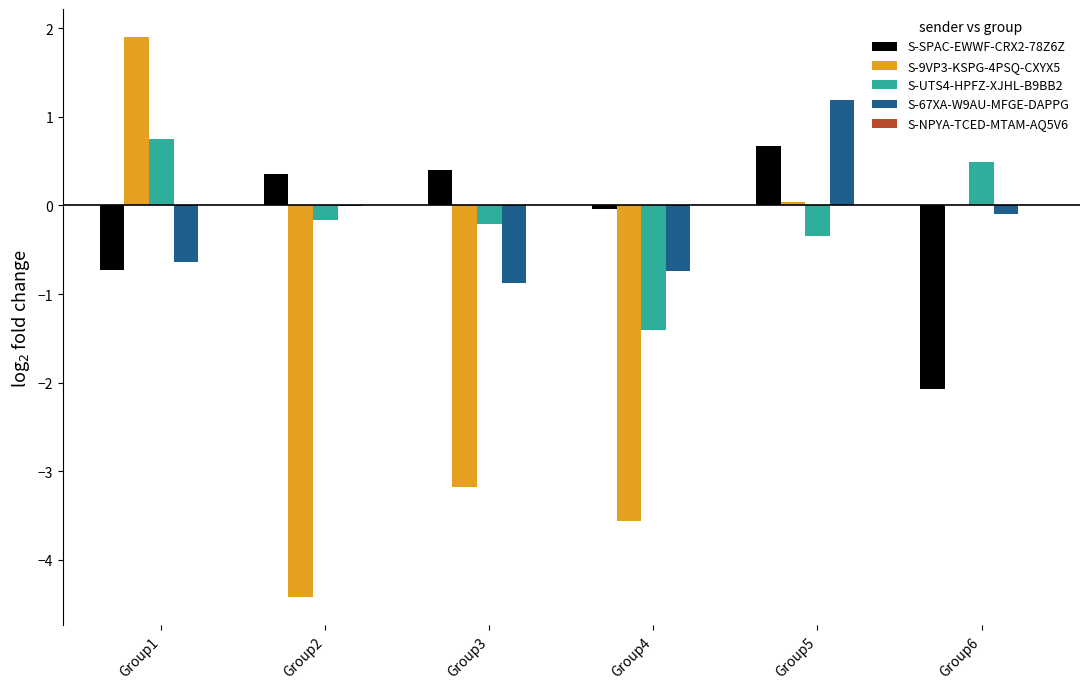

What is the maximum value for S-UTS4-HPFZ-XJHL-B9BB2?

0.7